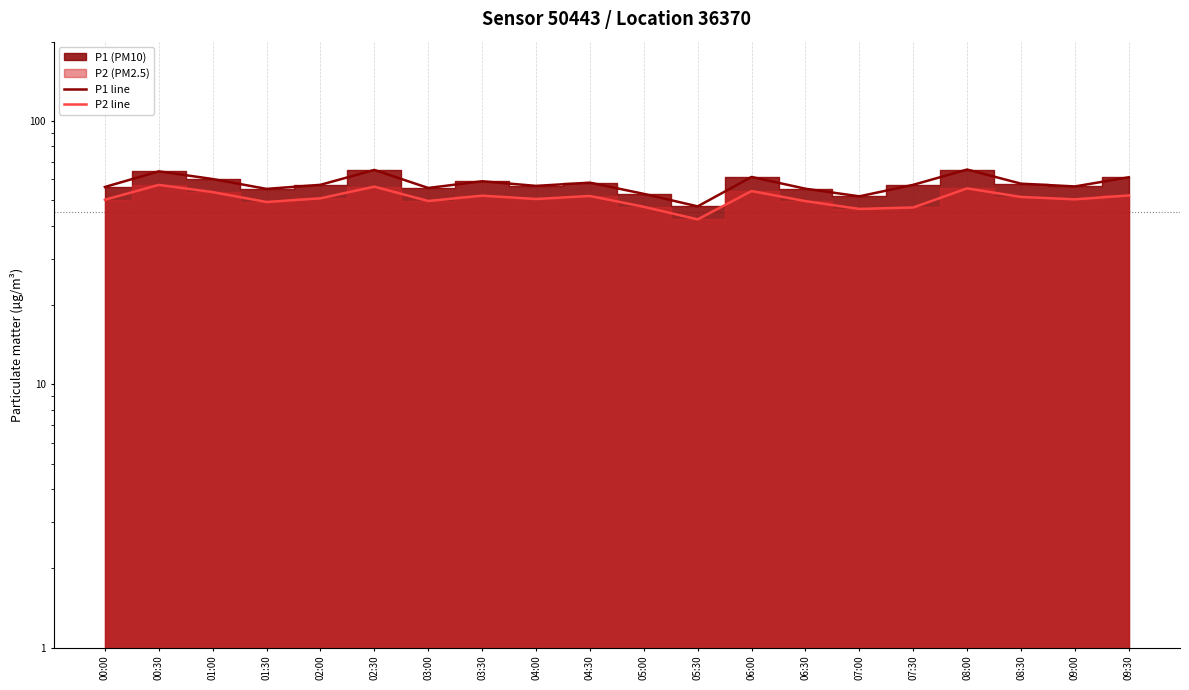

At 00:00, list the series in order from smallest to largest.

P2 line, P1 line